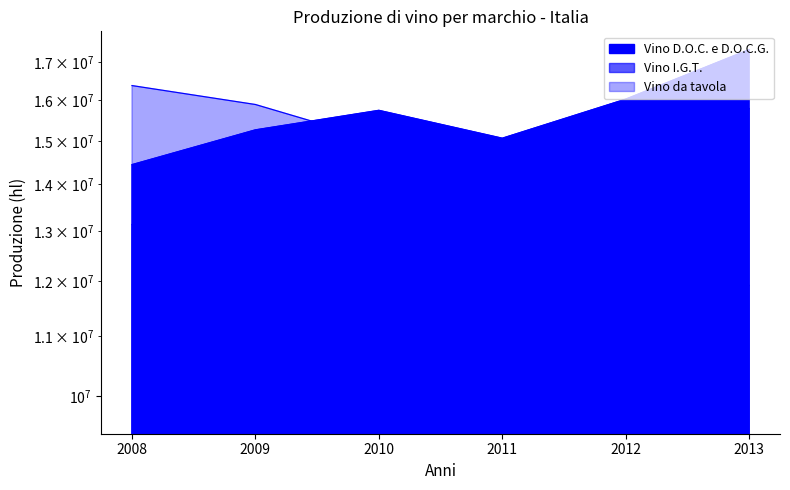

Does the chart display data point markers on the line(s)?

No